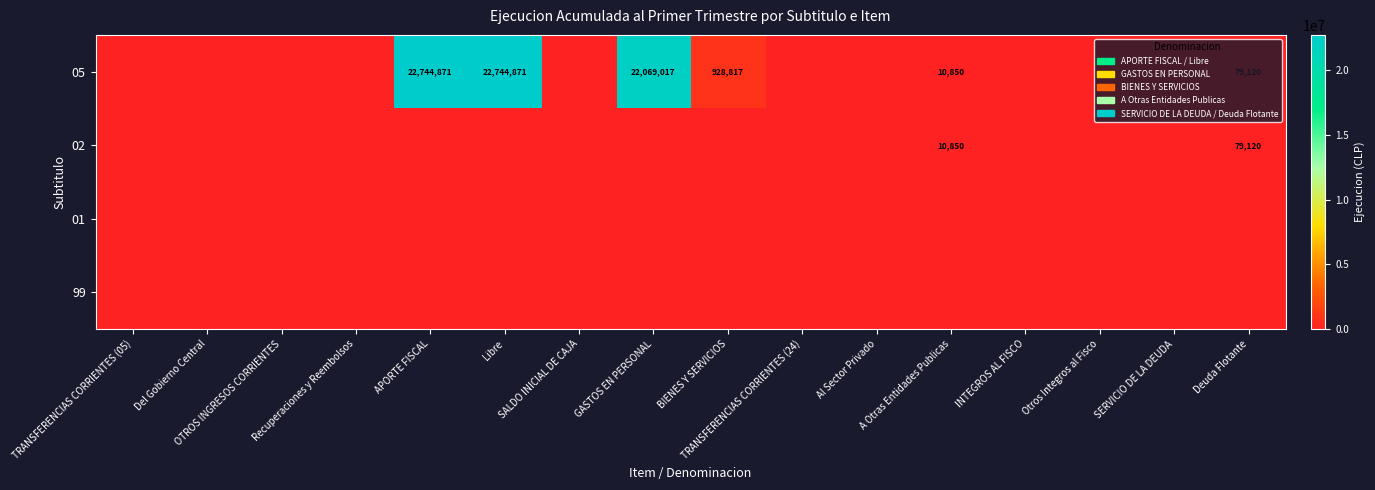

At GASTOS EN PERSONAL, list the series in order from smallest to largest.

02, 01, 99, 05